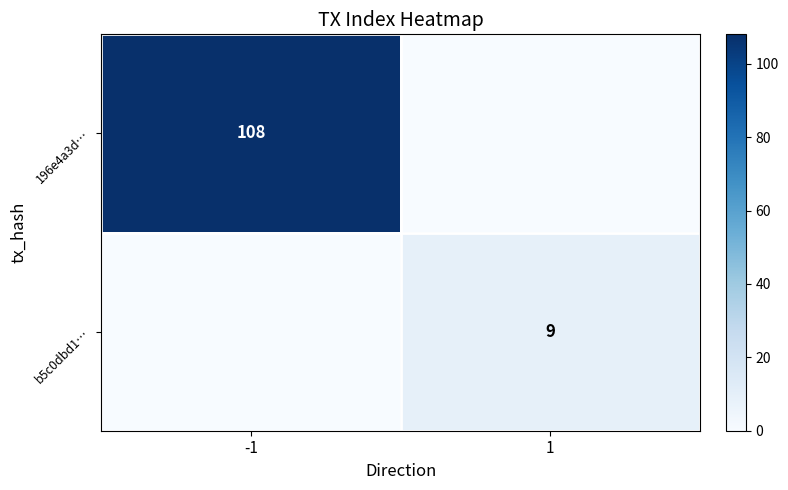

True or false: 196e4a3d… has a value of 108 at -1.

True